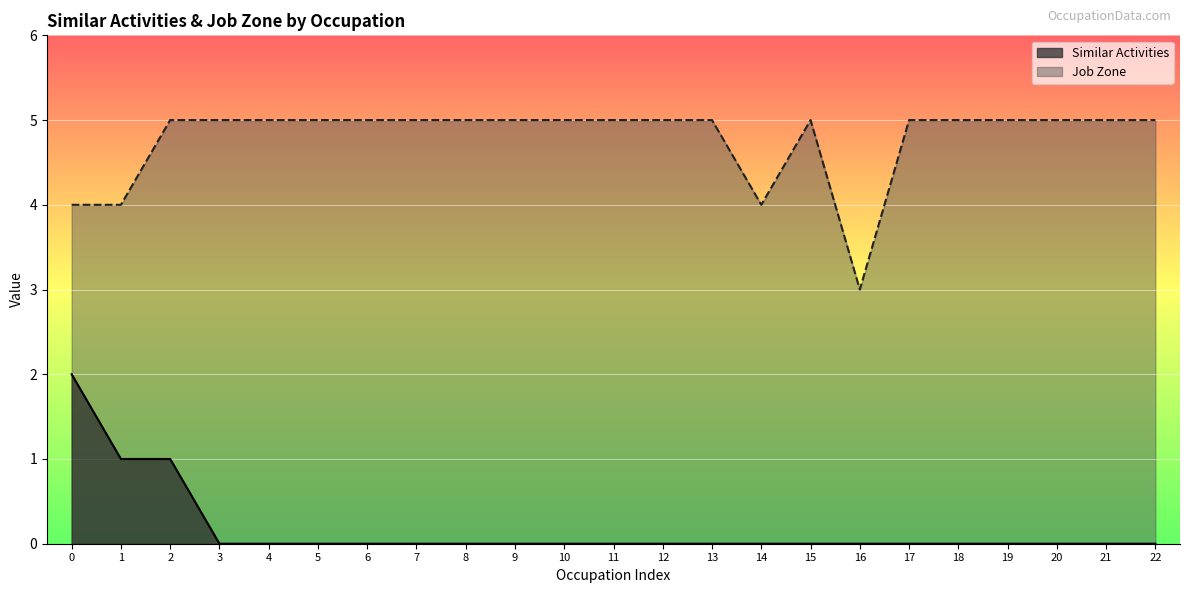

True or false: Job Zone and Similar Activities intersect in this chart.

False